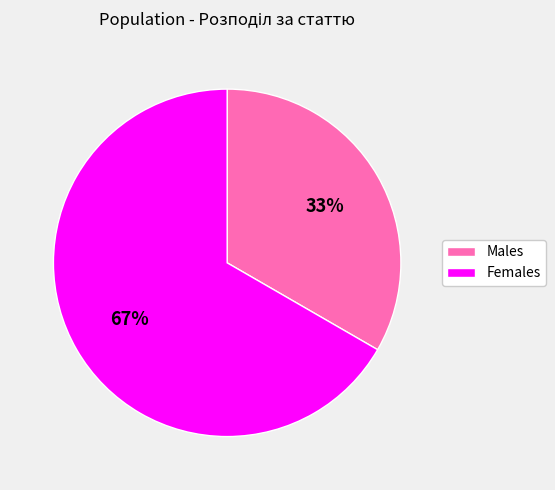

To the nearest percent, what portion does Males represent?

33%